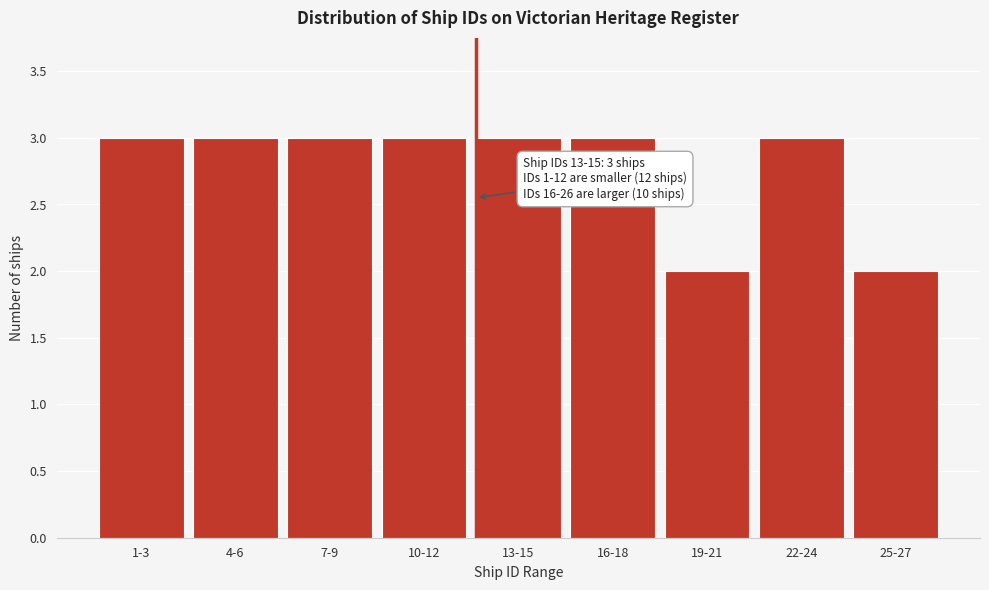

Reading right to left, list all the values displayed in this chart.

25-27=2	22-24=3	19-21=2	16-18=3	13-15=3	10-12=3	7-9=3	4-6=3	1-3=3